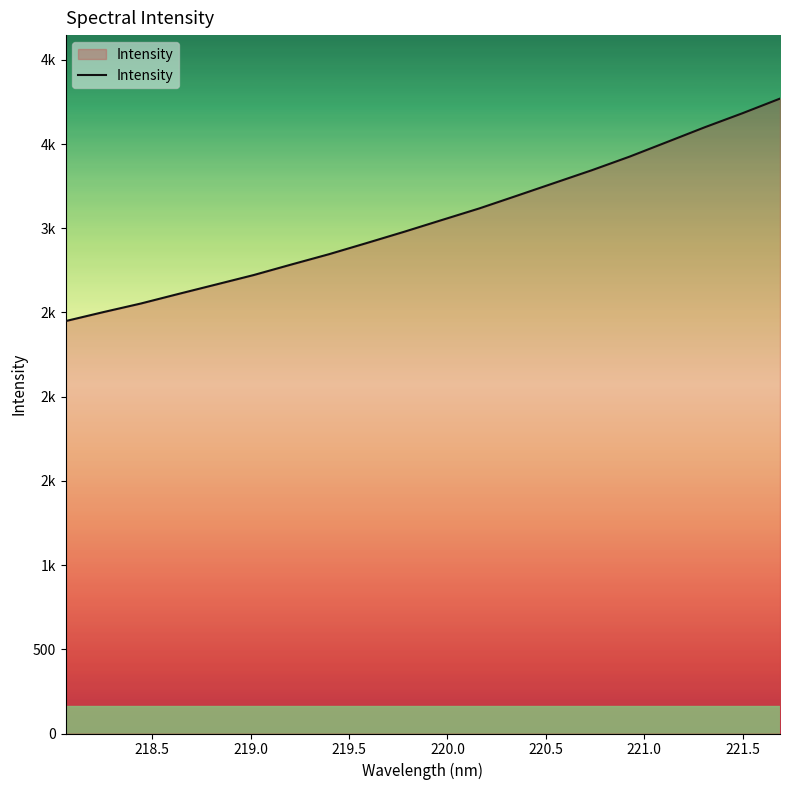

What is the label of the 3rd point from the left?

219.0